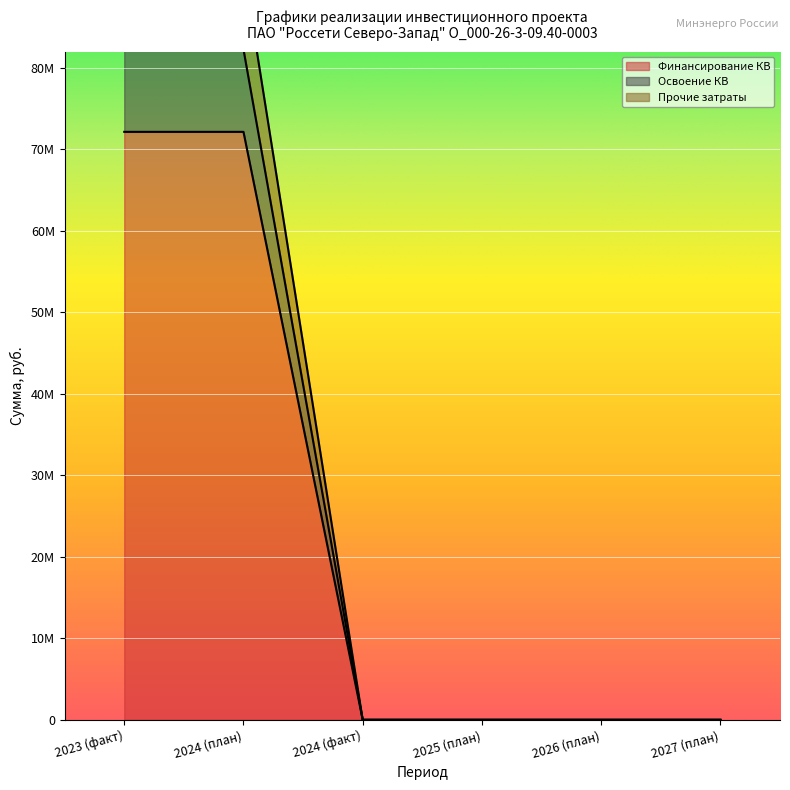

What is the label of the 3rd point from the right?

2025 (план)